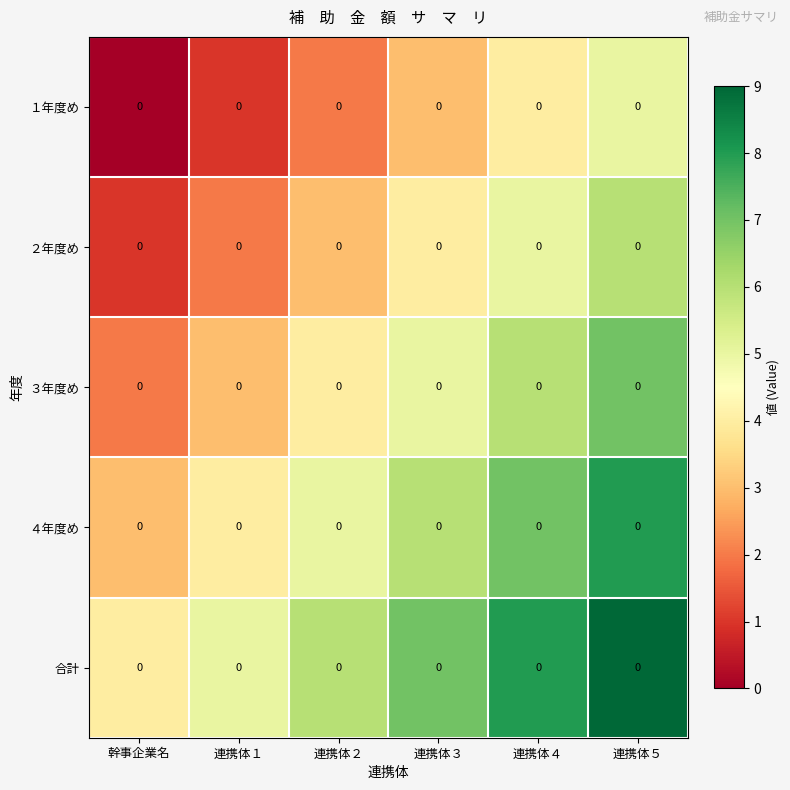

What is the difference between the ２年度め values at 幹事企業名 and 連携体３?

3